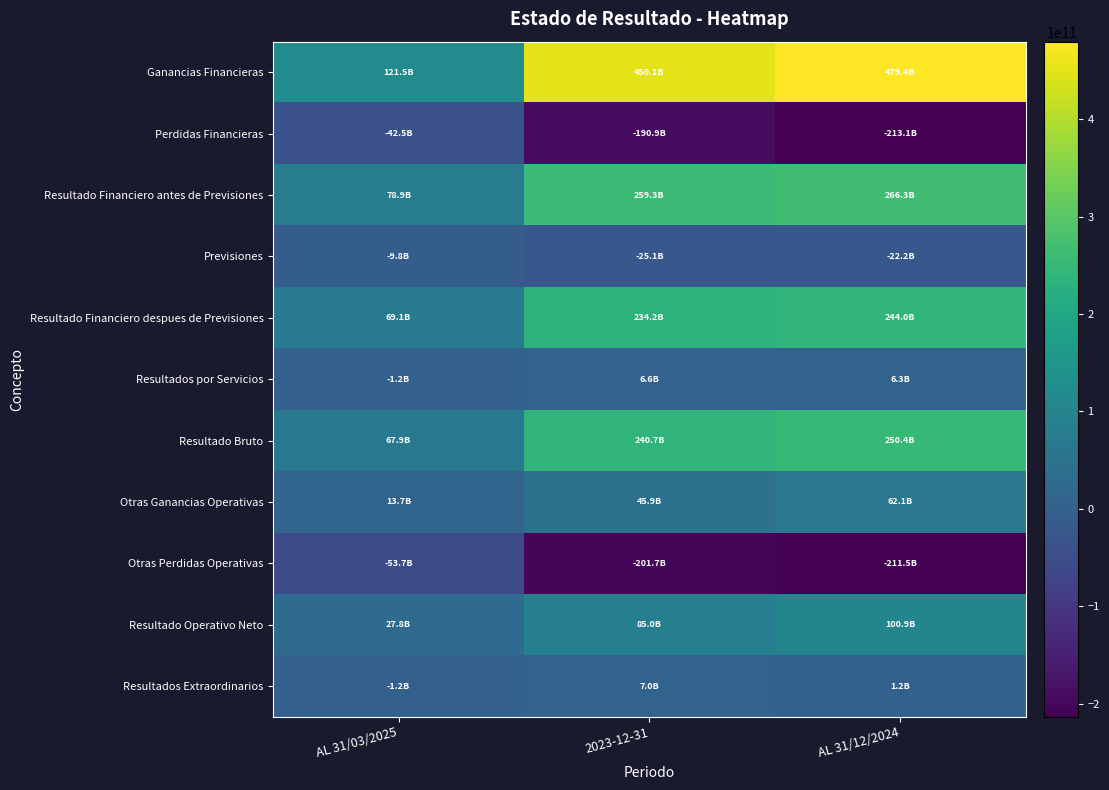

Which category has the lowest value across all series?

AL 31/12/2024